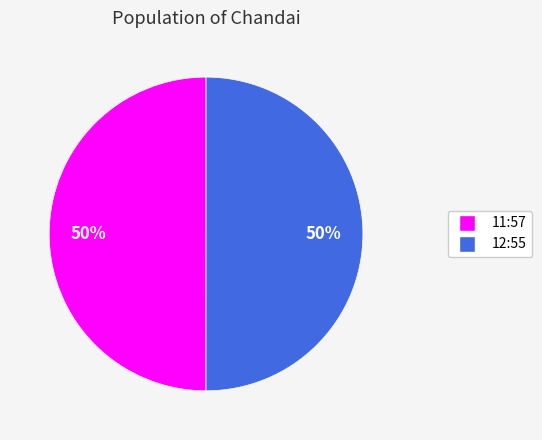

To the nearest percent, what is the average slice percentage?

50%